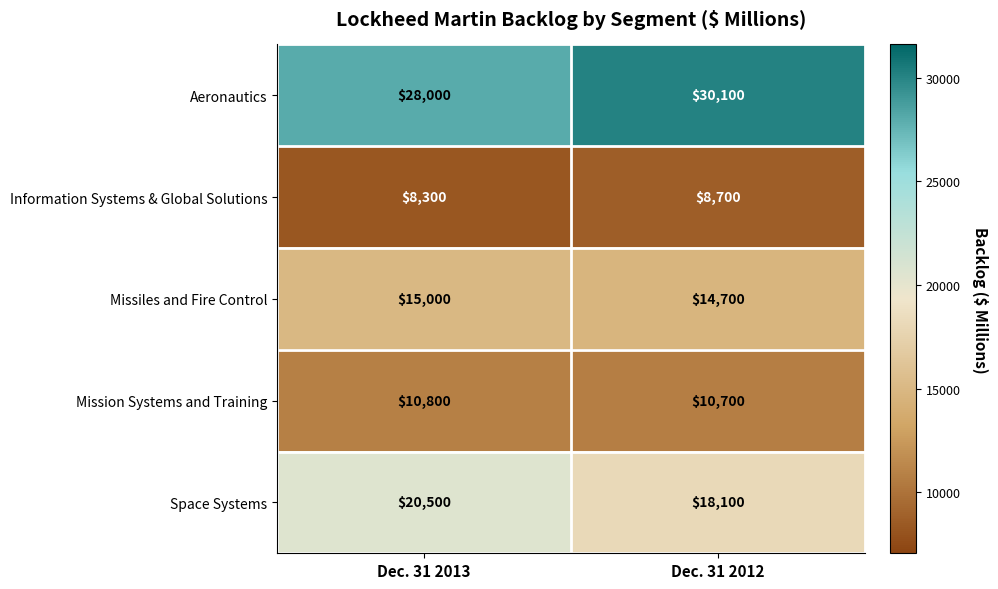

At which category does the chart reach its minimum across all series?

Dec. 31 2013